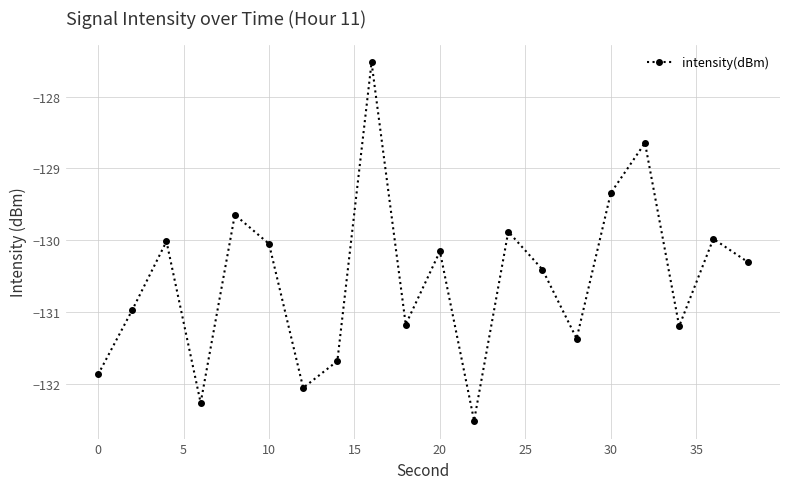

How many series are shown in this chart?

1